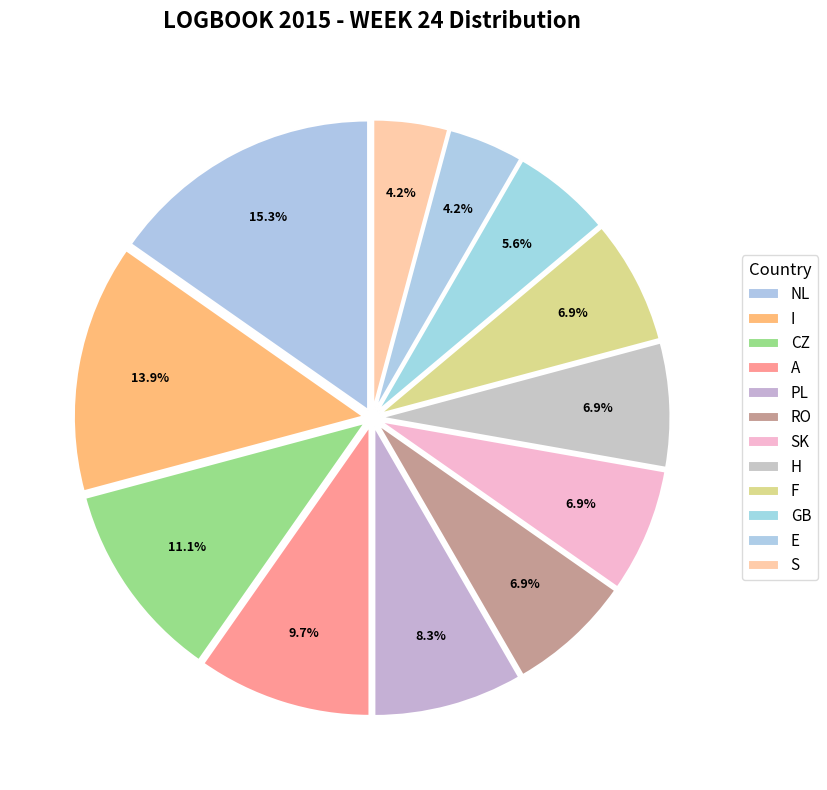

What is the total percentage of SK and F?

13.9%